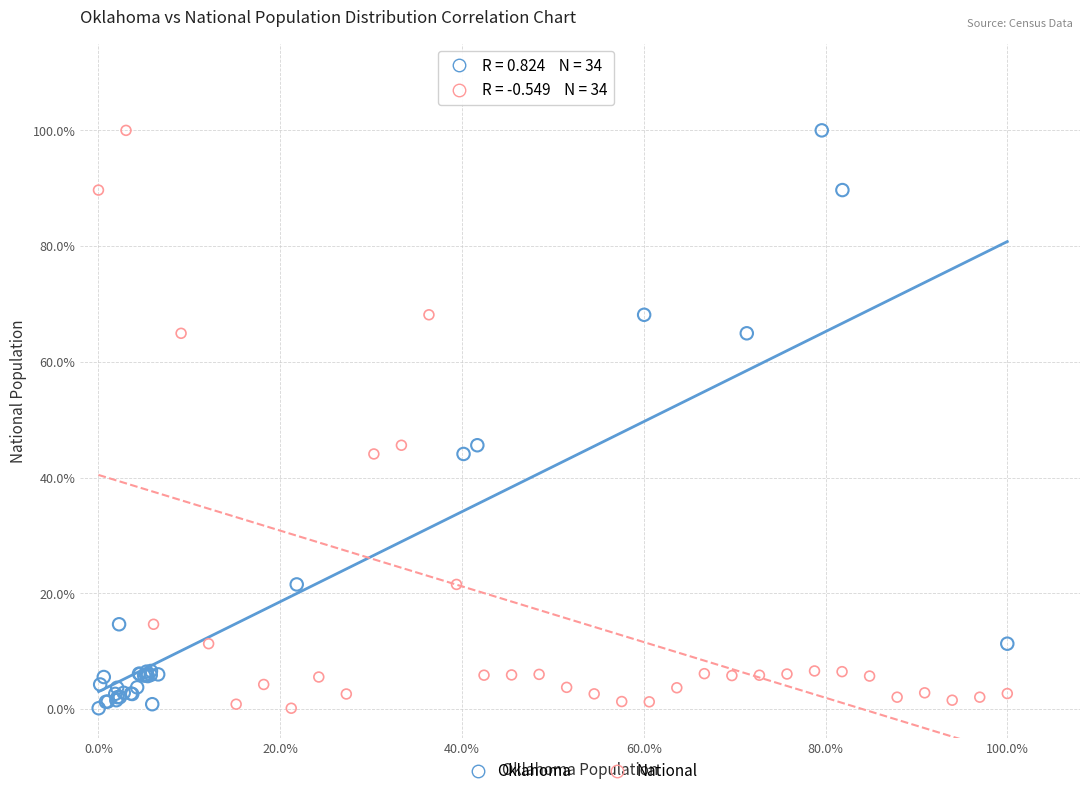

What are all the series names shown in the legend?

Oklahoma, National